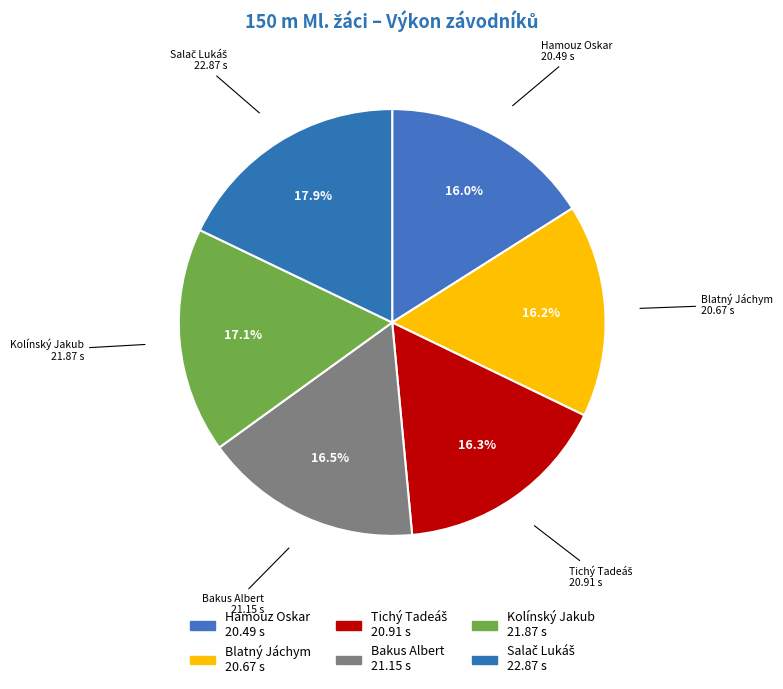

Does any single category account for the majority?

No